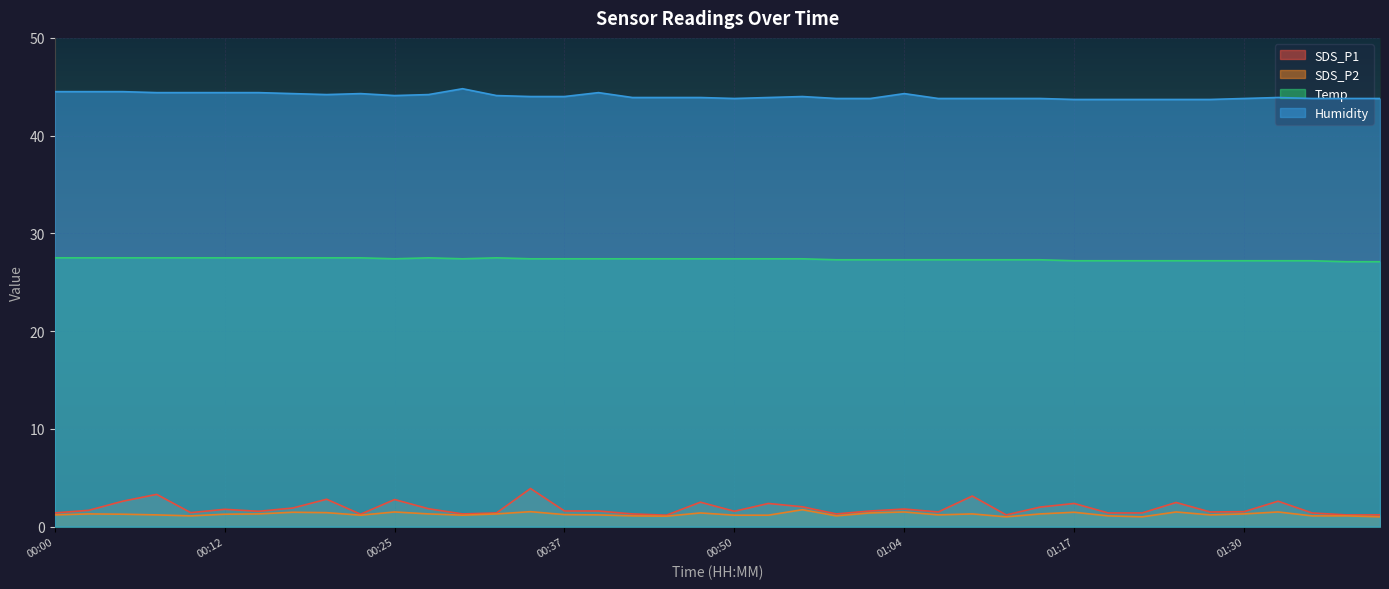

Which series has the widest spread of values?

SDS_P1